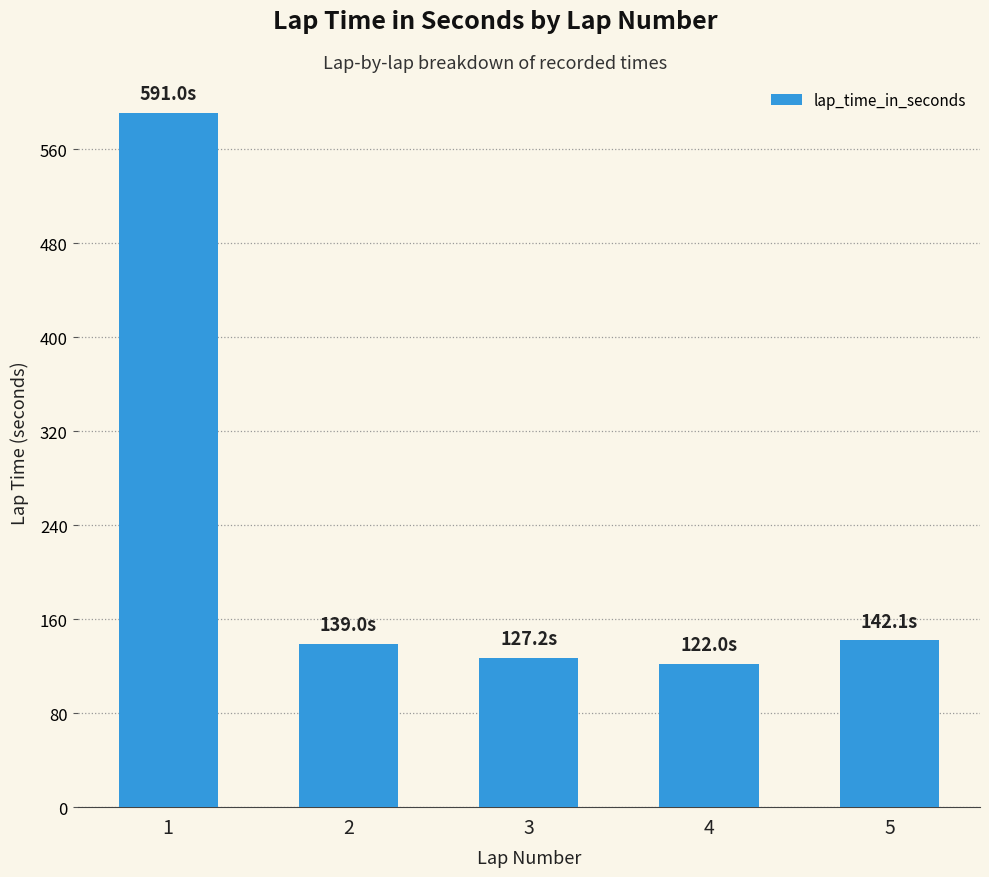

What is the change in value from 1 to 4?

-469.0